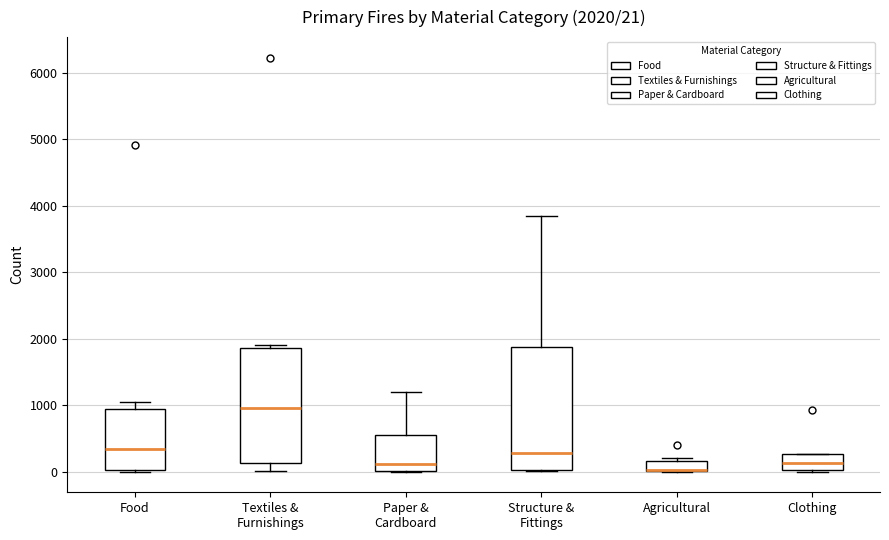

Comparing the boxes themselves (not the whiskers), which one is the tallest?

Structure & Fittings